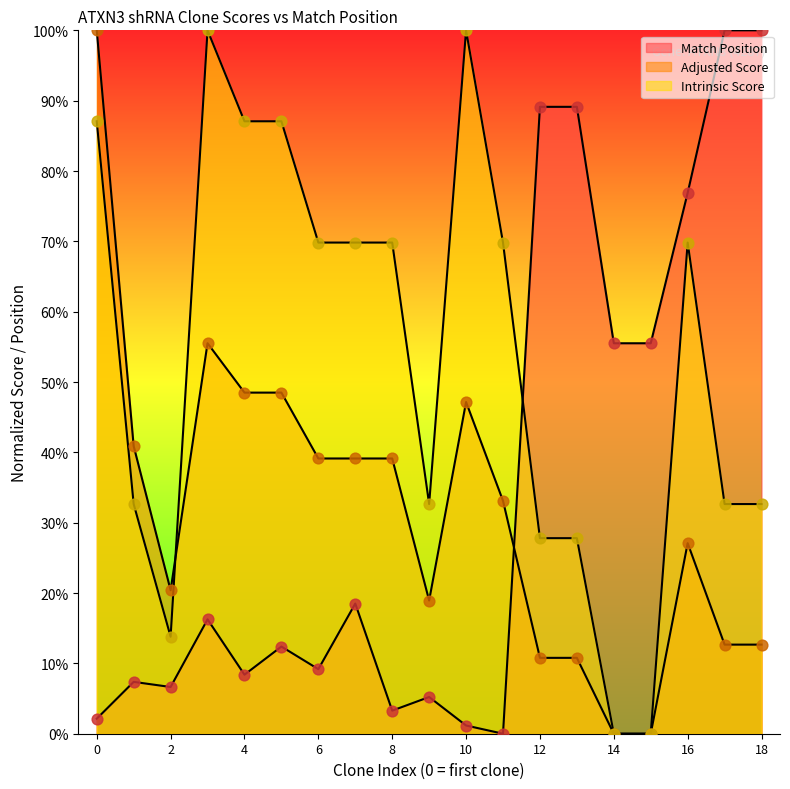

At how many categories does at least one series exceed 0?

19